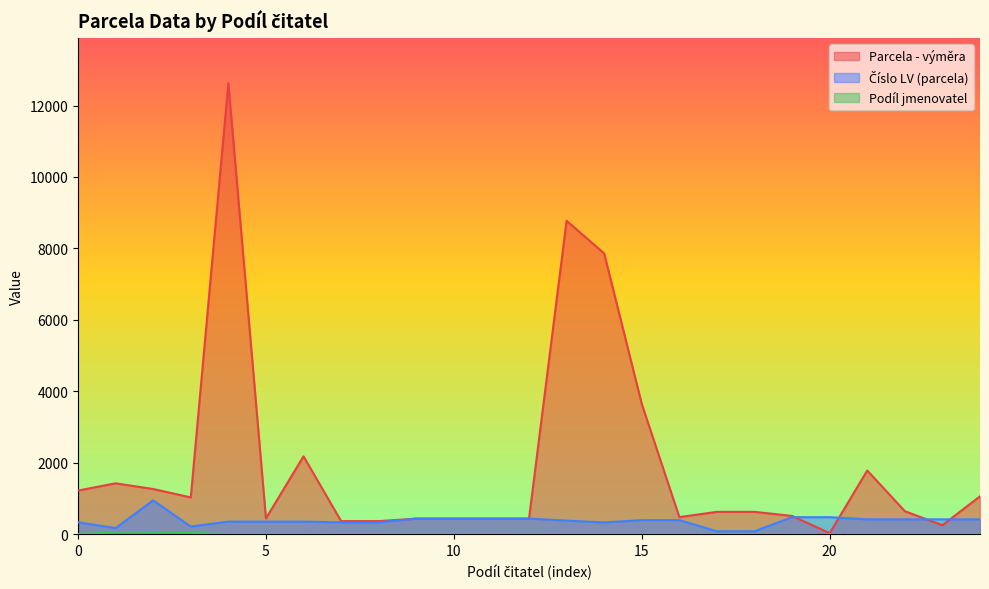

True or false: Číslo LV (parcela) has a value of 393 at 1.

True